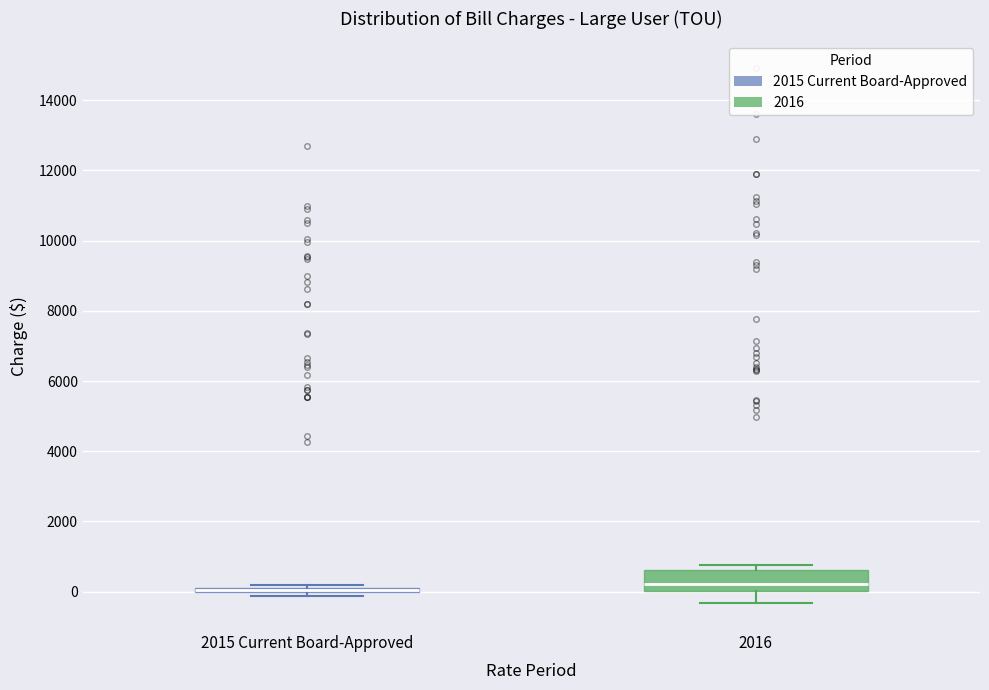

Comparing the boxes themselves (not the whiskers), which one is the tallest?

2016